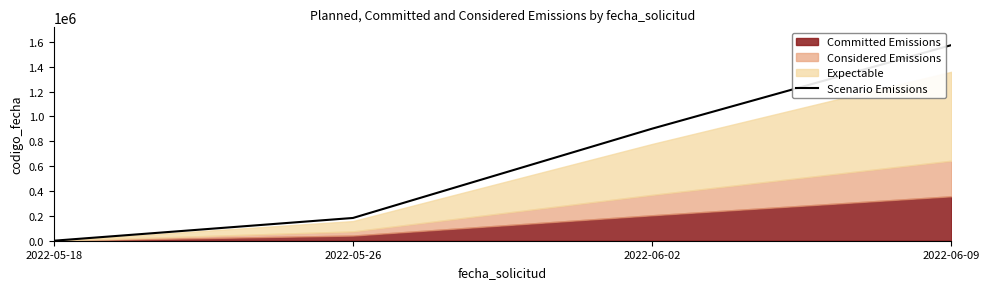

How many positive values are there?

3